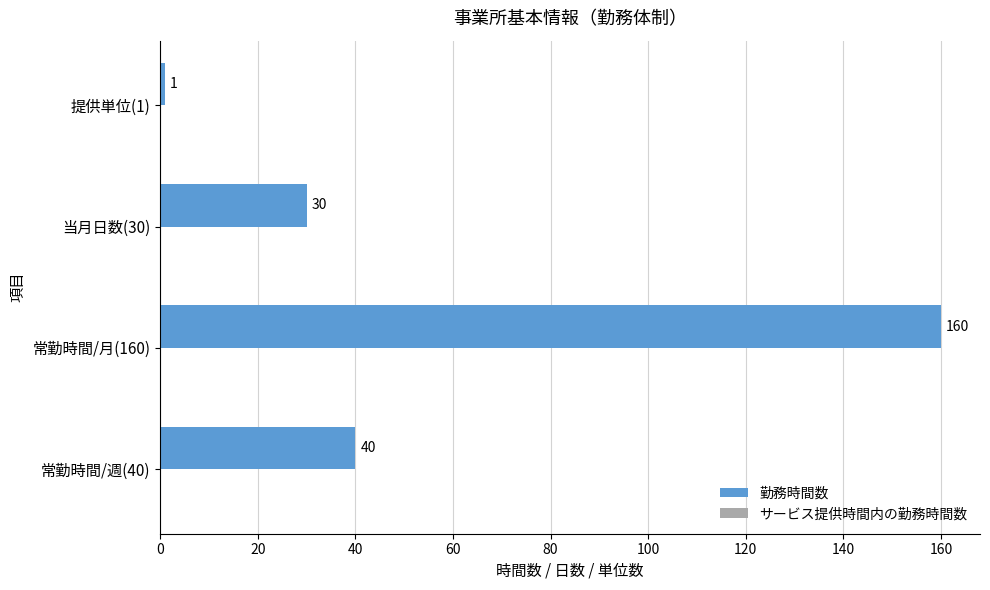

Which has a higher value, 当月日数(30) or 提供単位(1)?

当月日数(30)